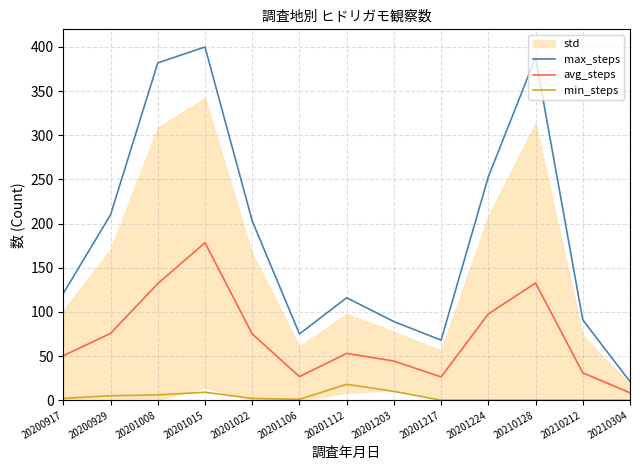

True or false: max_steps and min_steps intersect in this chart.

False